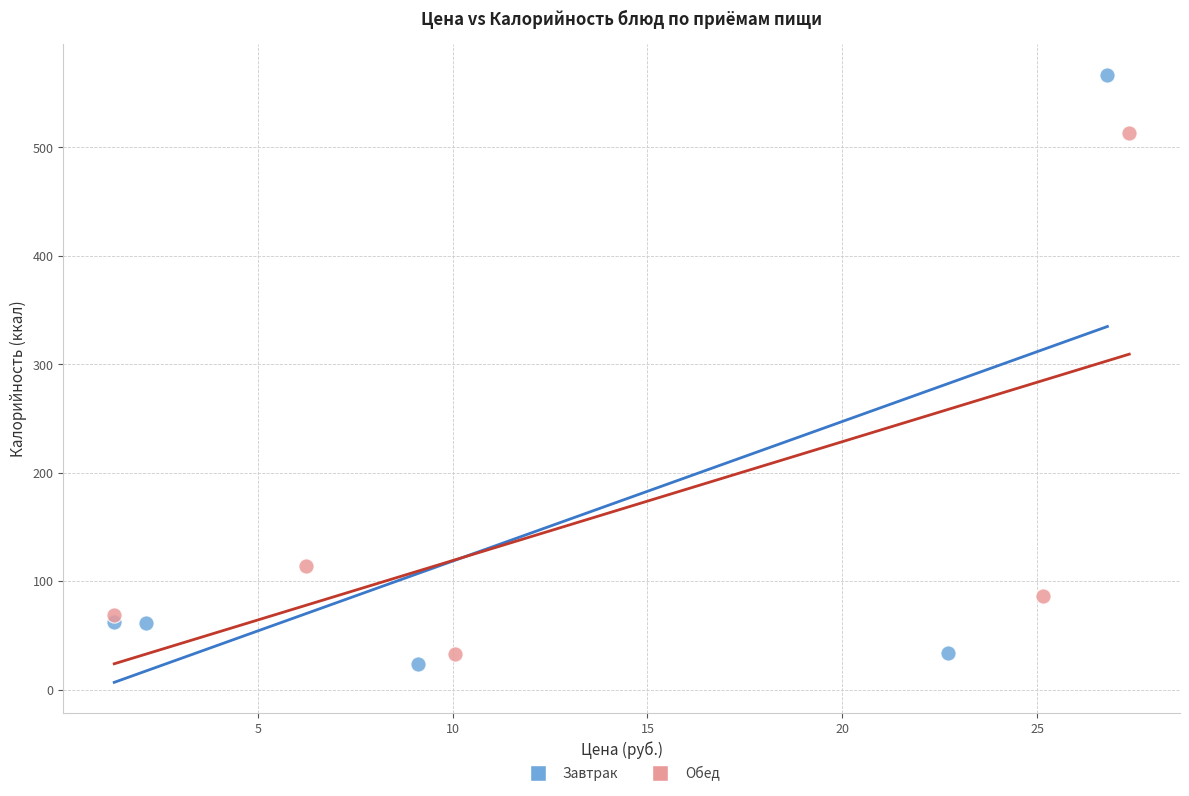

Which series has the widest spread of Y values?

Завтрак